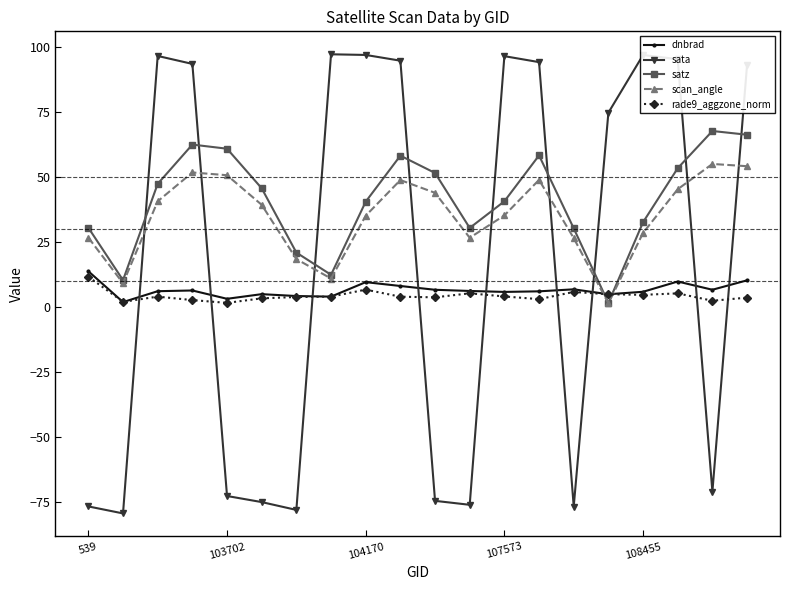

In rade9_aggzone_norm, how many points are lower than both neighbors (excluding endpoints)?

6